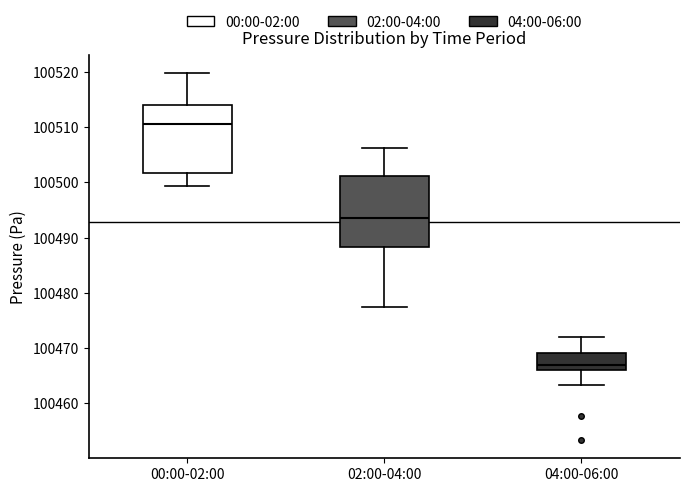

Which box has the lowest median line?

04:00-06:00